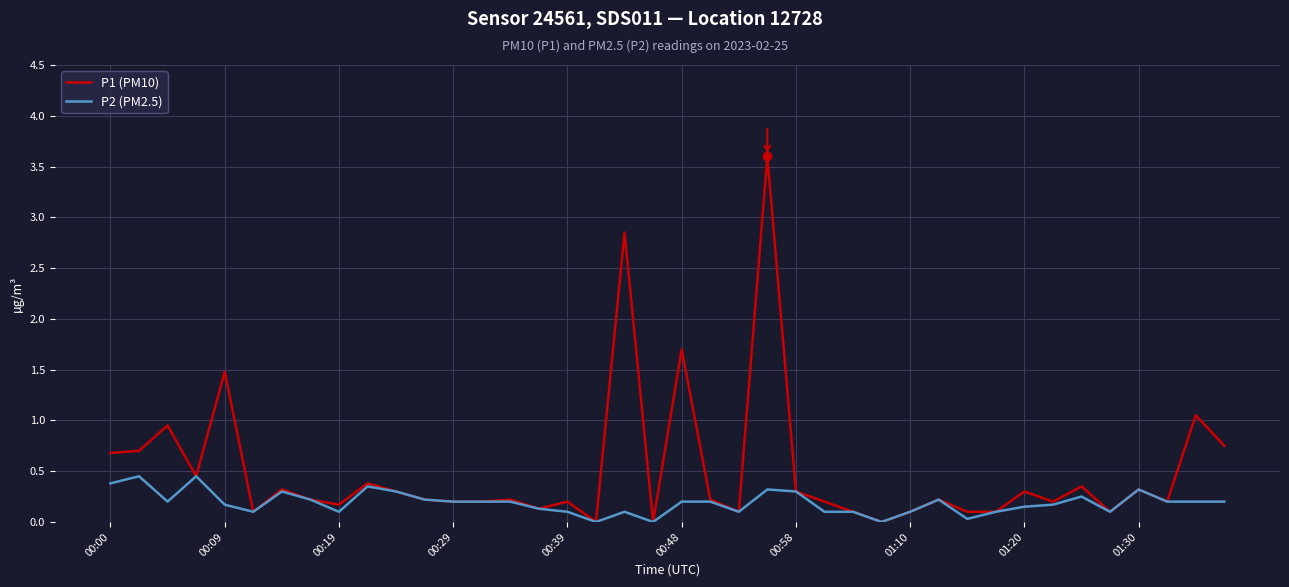

Which series has the largest range (max minus min)?

P1 (PM10)